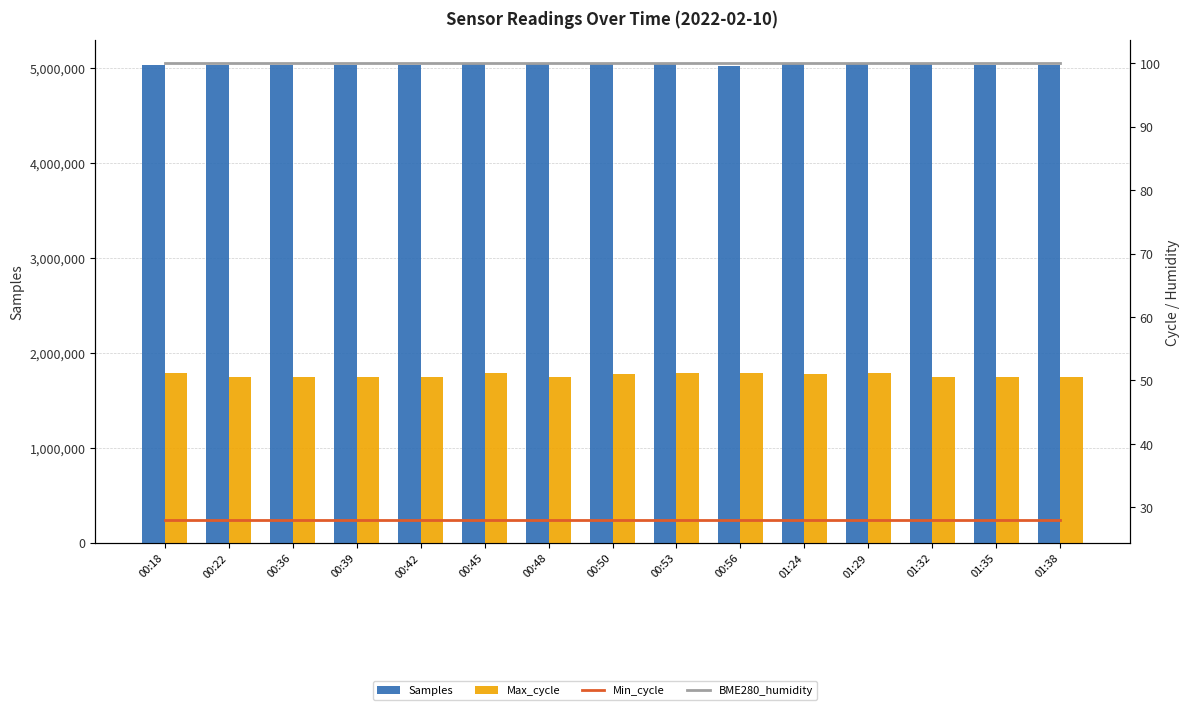

What is the value of the Min_cycle bar at the 11th from the left?

28.0